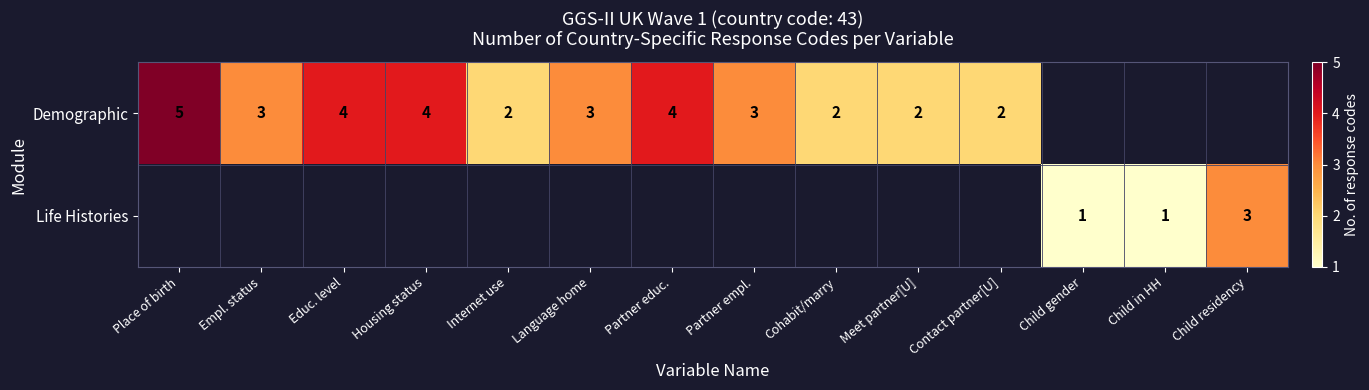

Which category has the highest value across all series?

Place of birth